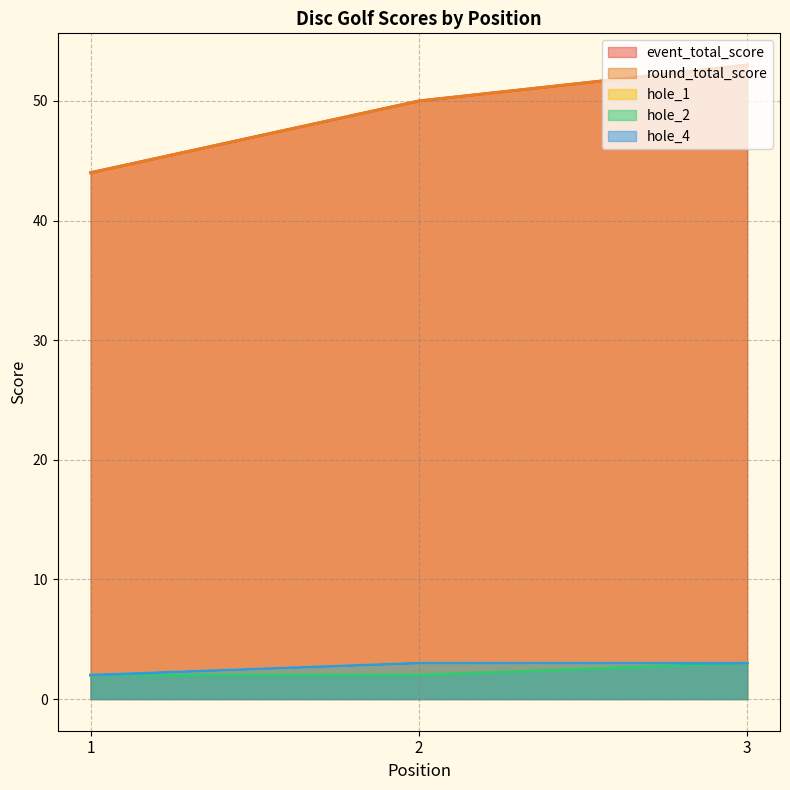

What is the greatest value displayed?

53